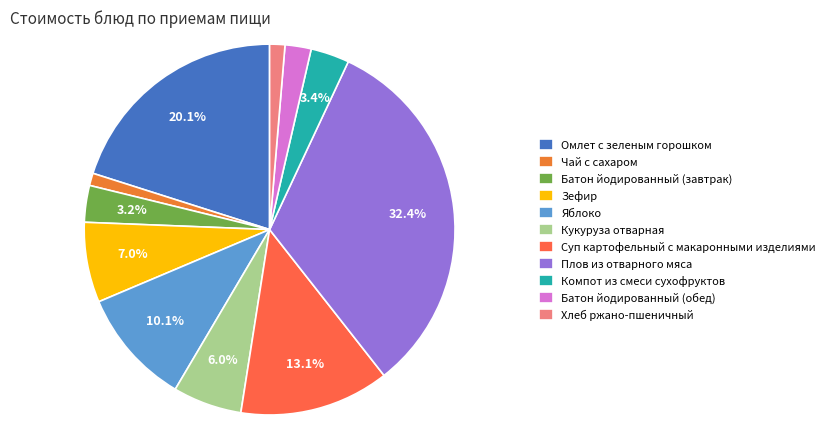

Does Хлеб ржано-пшеничный represent more than half of the total?

No